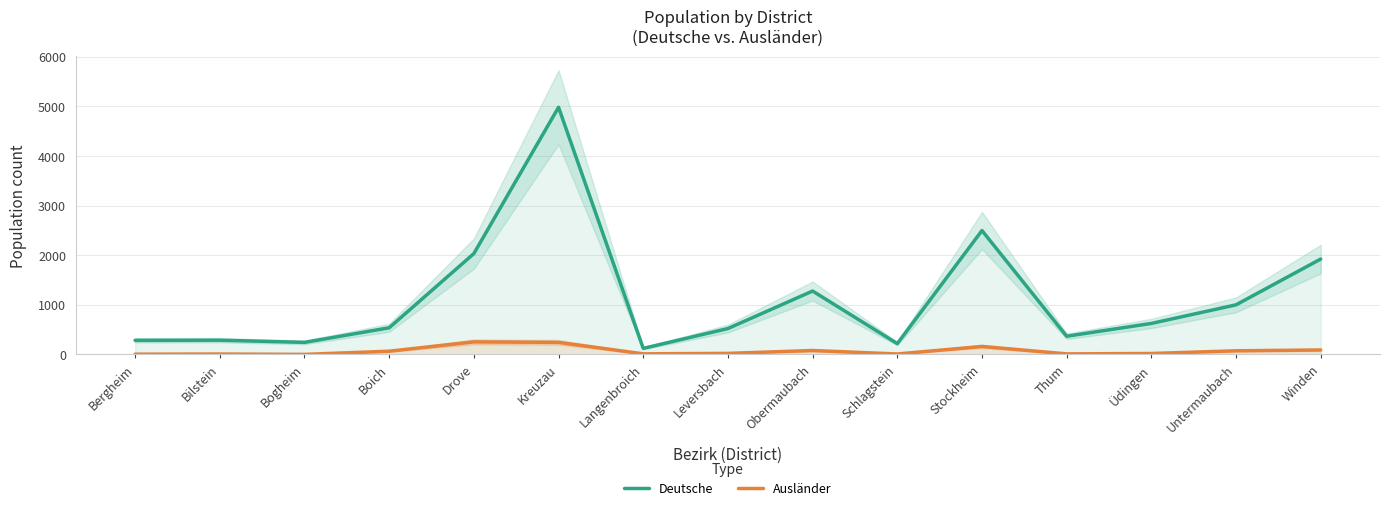

What is the total value across all series at Bogheim?

246